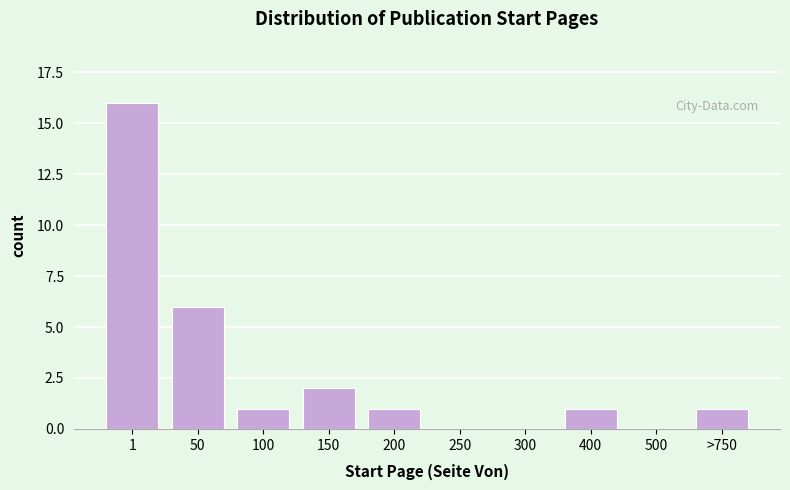

Reading right to left, transcribe all the data shown in this chart.

>750=1	500=0	400=1	300=0	250=0	200=1	150=2	100=1	50=6	1=16